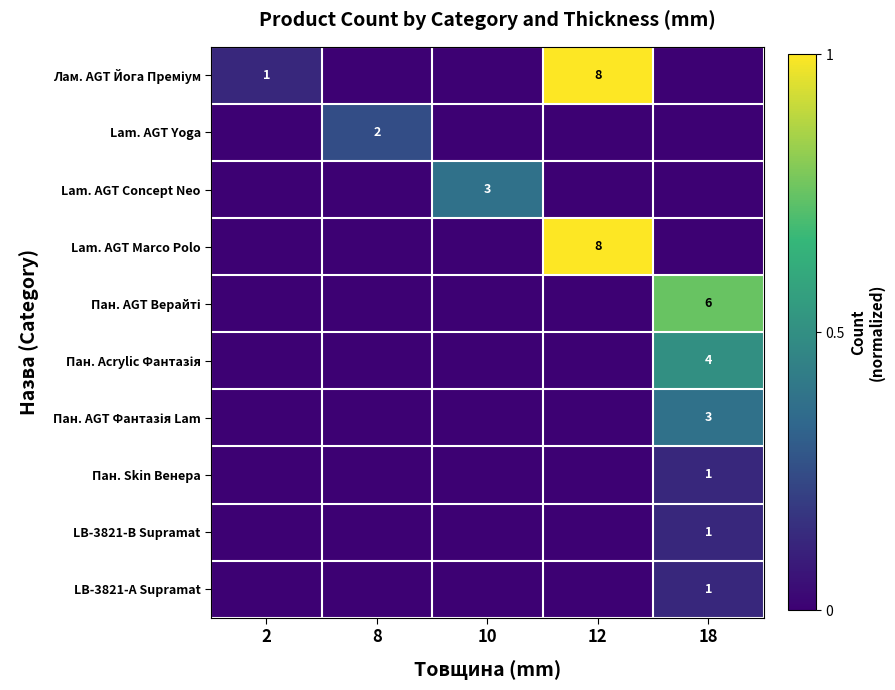

The value of Lam. AGT Concept Neo at 10 is 2. True or false?

False